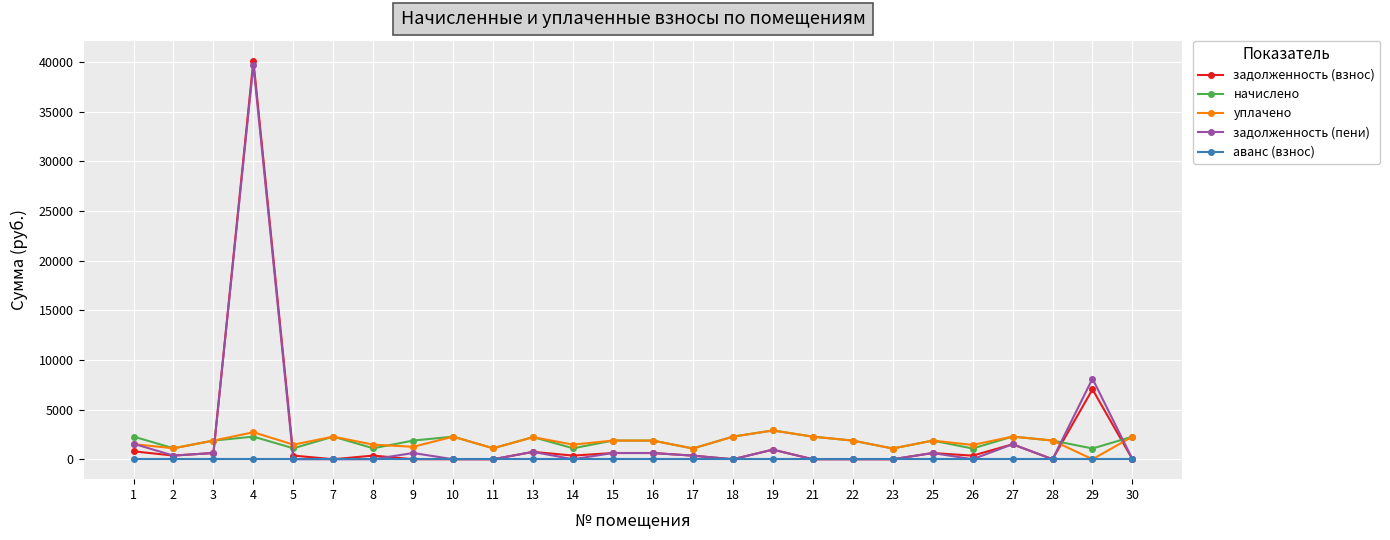

The начислено series shows 2274.9 at 21. True or false?

True